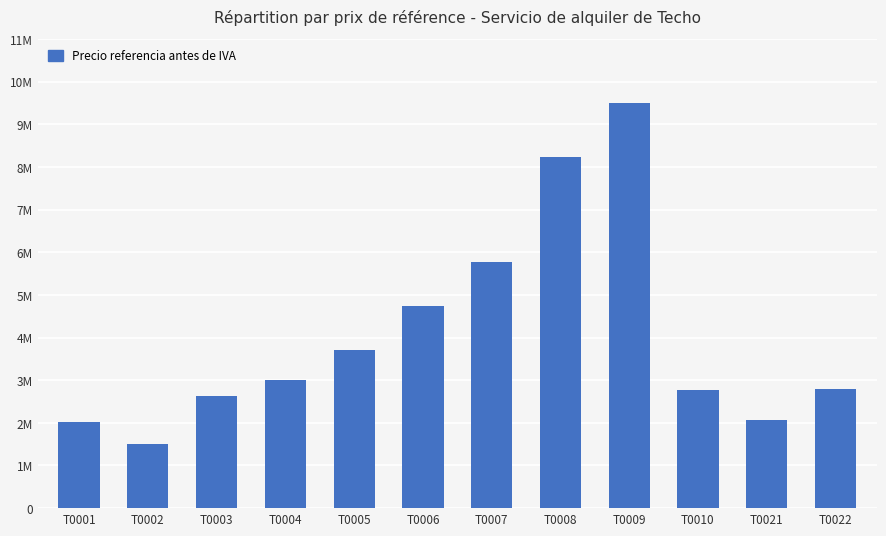

What is the average value?

4060044